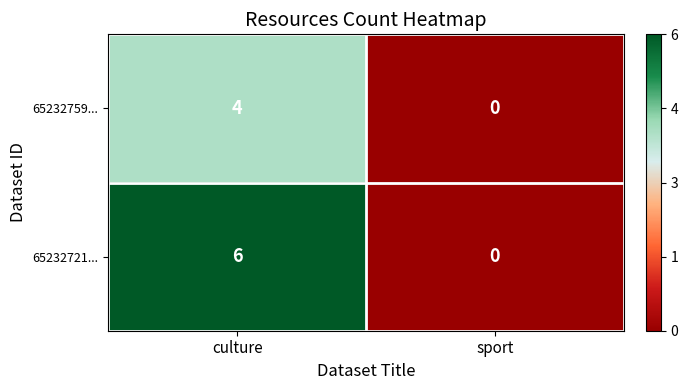

List the series in order of their overall mean, lowest first.

65232759..., 65232721...